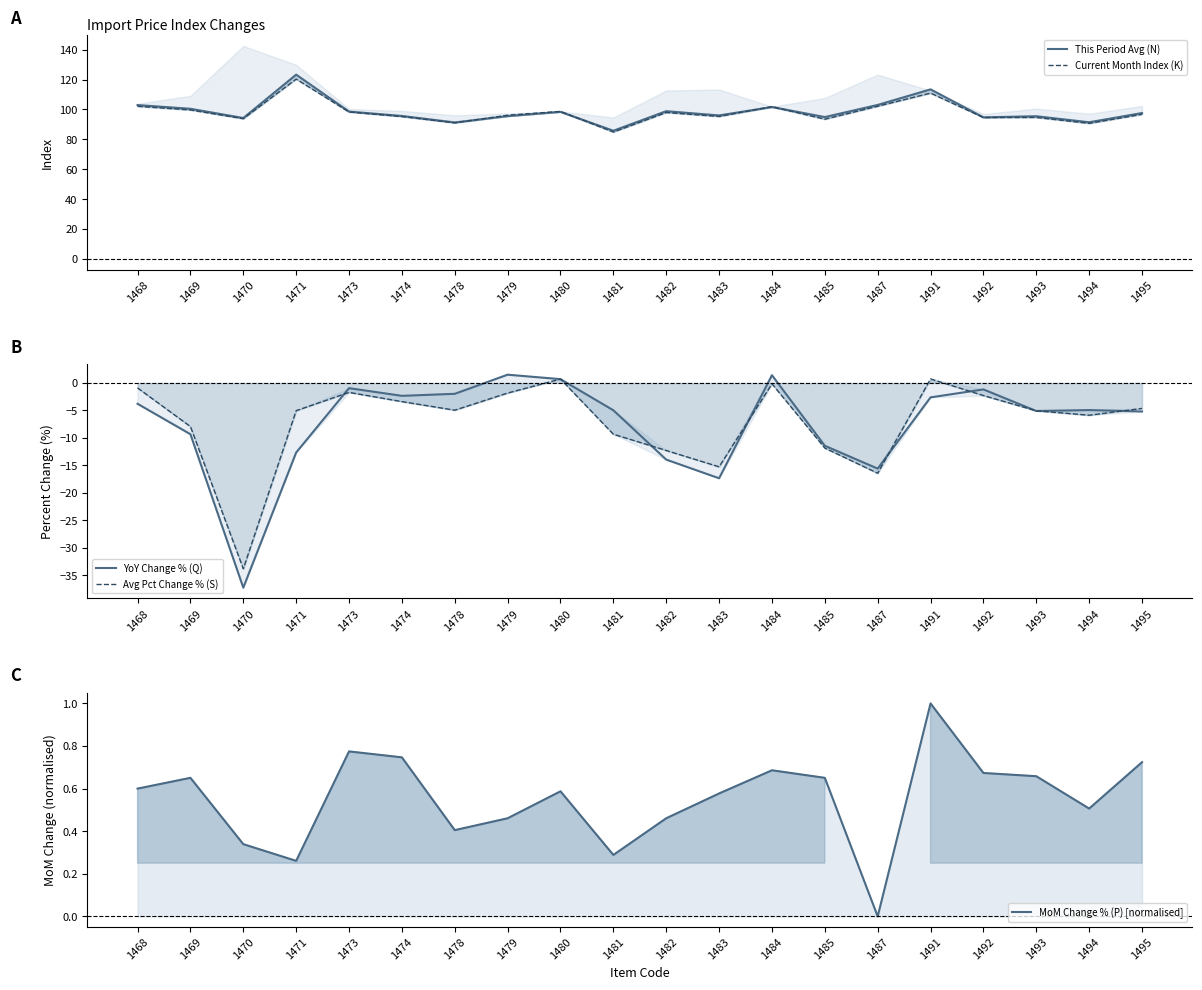

What is the difference between the second highest and minimum values in the MoM Change % (P) [normalised] series?

0.8